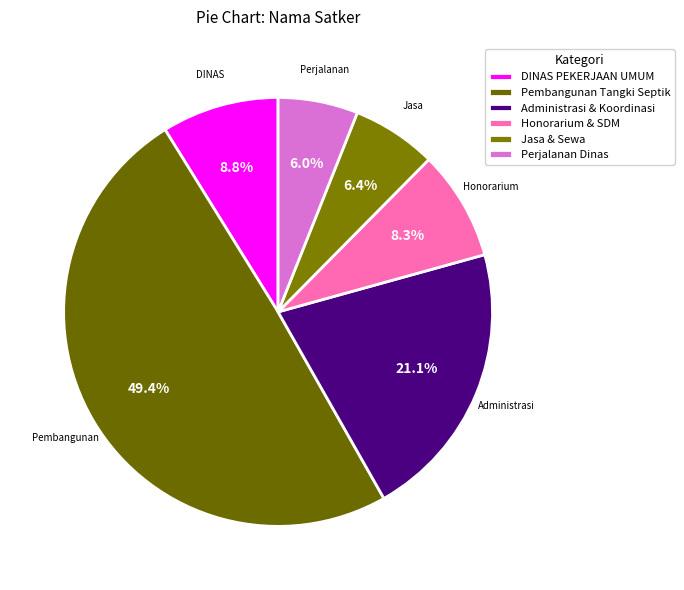

Does any single category account for the majority?

No